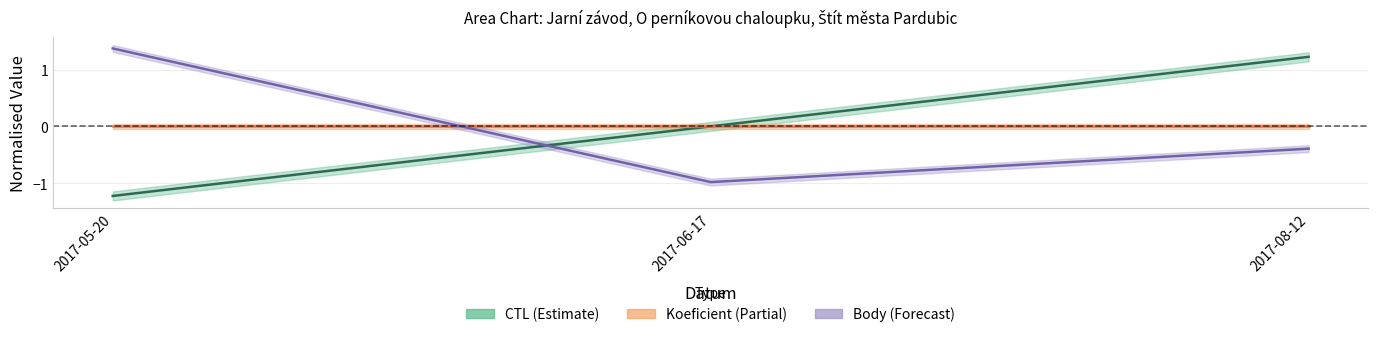

Does the chart display data point markers on the line(s)?

No